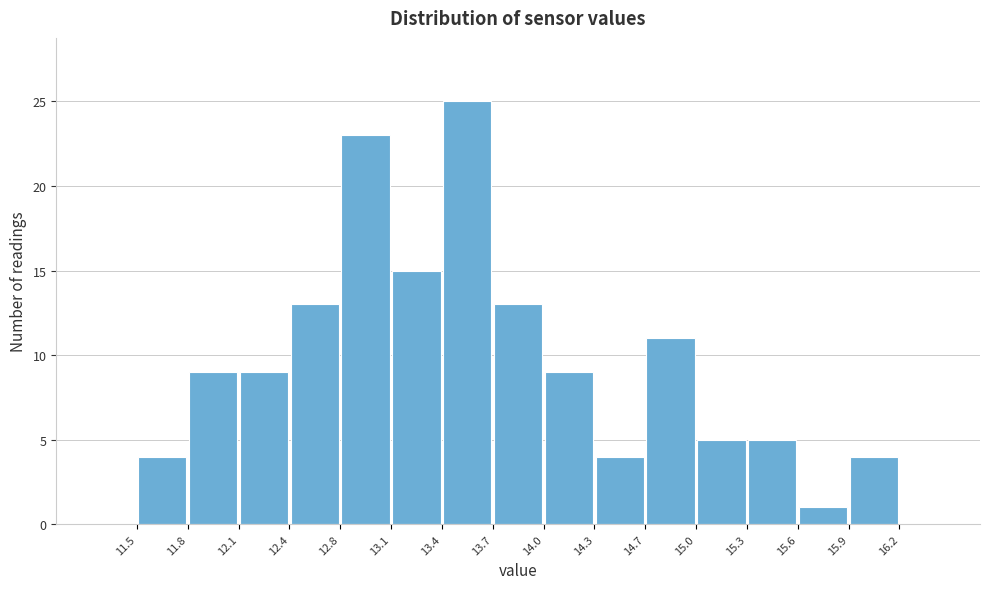

Over which range of the x-axis is the bar tallest?

13.4 to 13.7